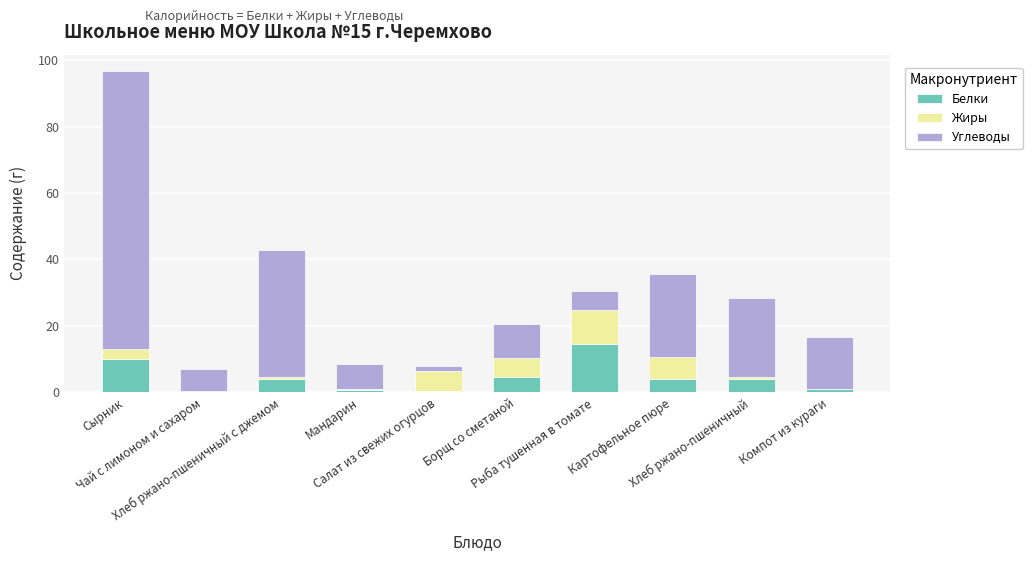

What is the highest value of the Белки series?

14.6